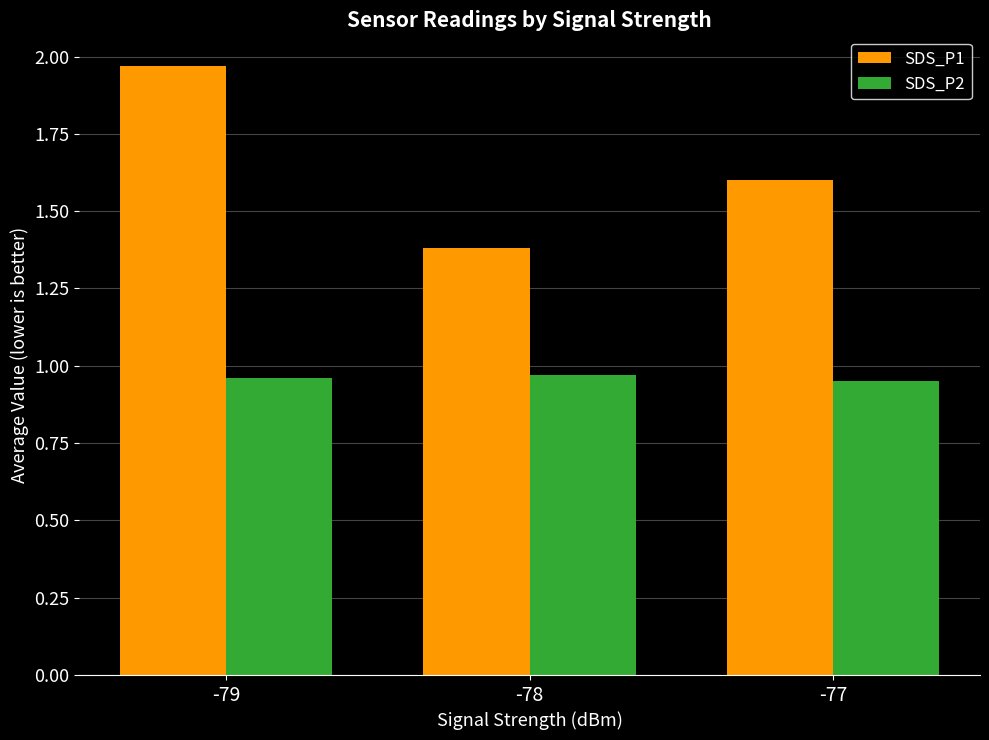

What is the approximate value of SDS_P1 at -78?

1.4